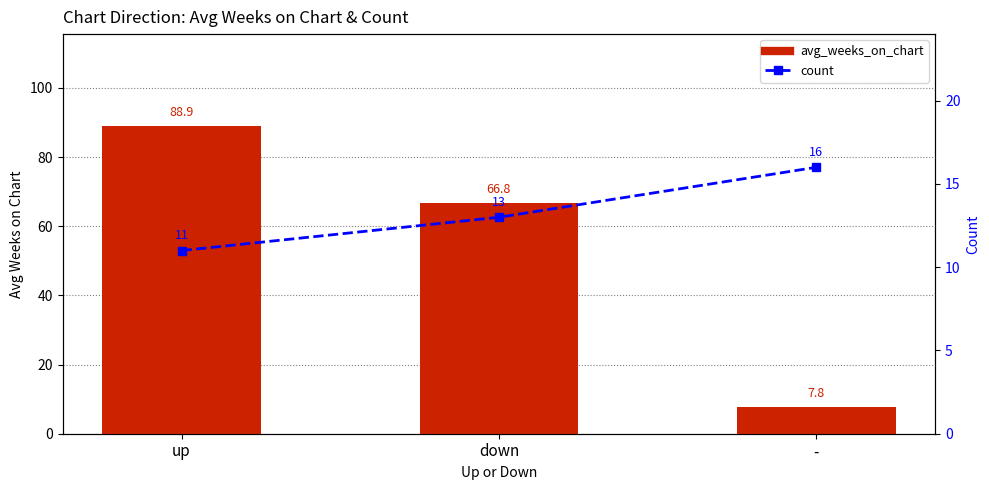

Reading right to left, transcribe all the data shown in this chart.

avg_weeks_on_chart: -=7.8	down=66.8	up=88.9
count: -=16.0	down=13.0	up=11.0